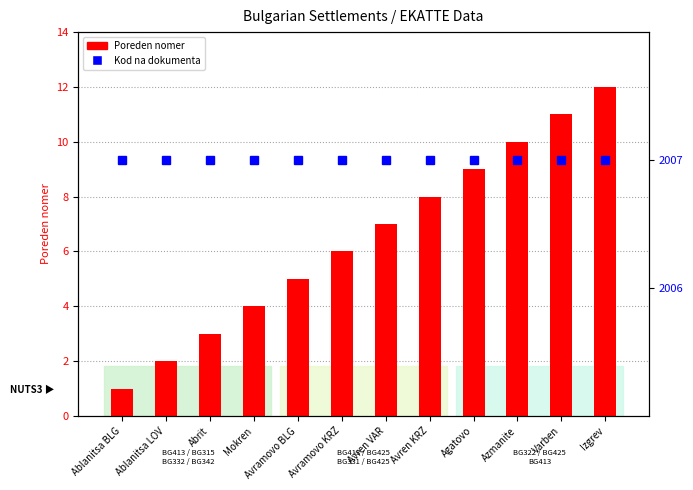

What is the maximum value shown in the chart?

2007